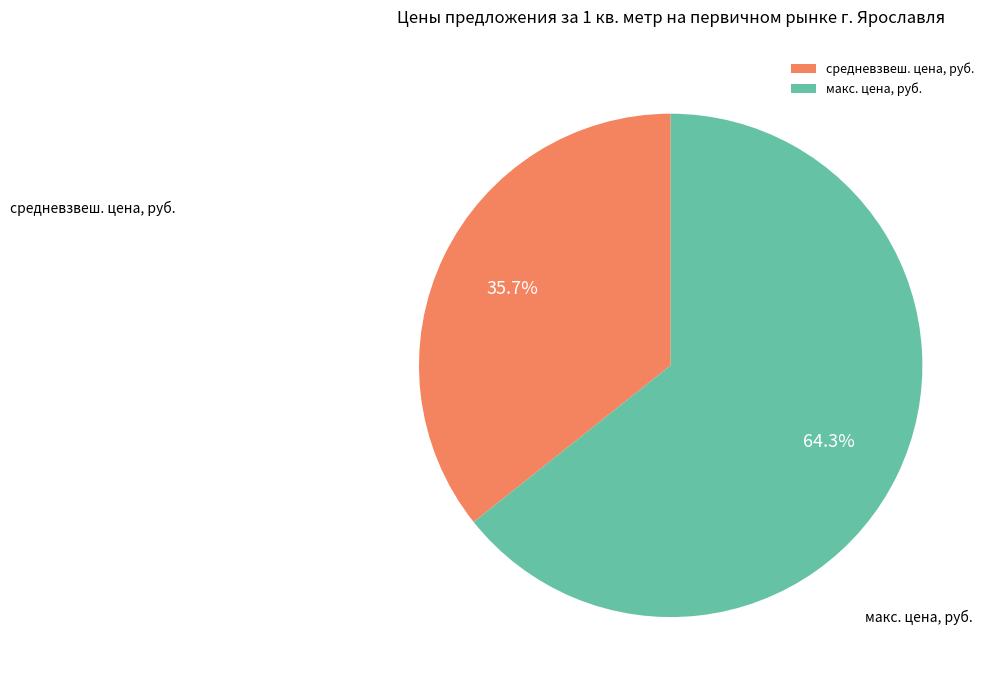

Does макс. цена, руб. represent more than half of the total?

Yes